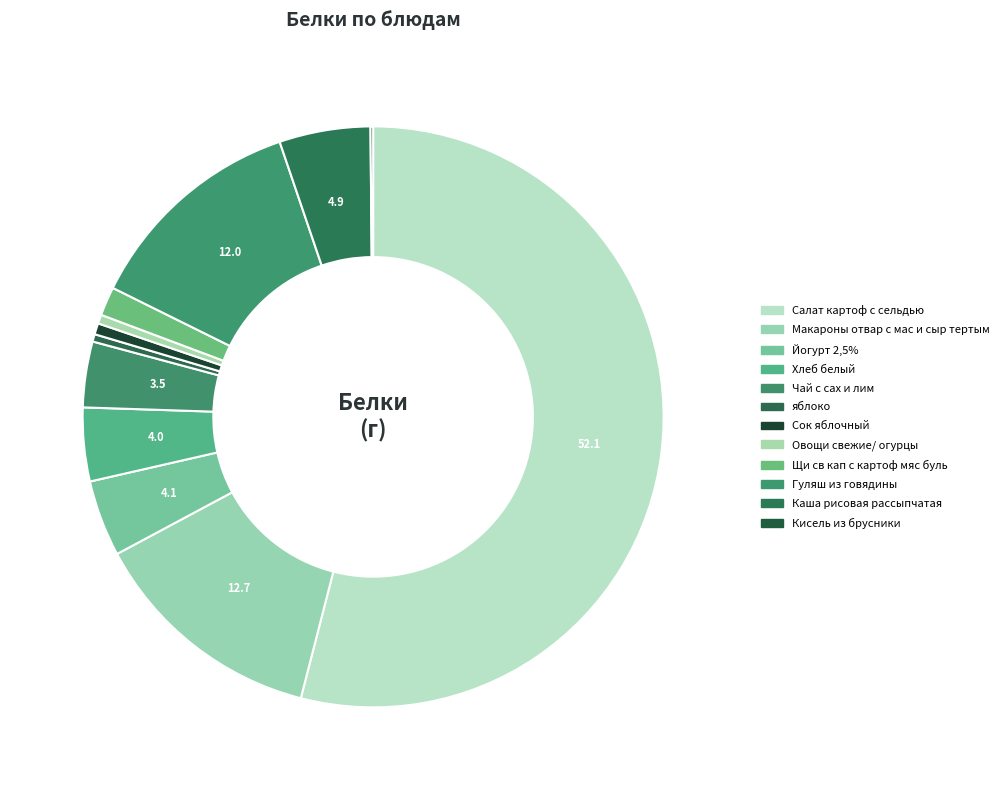

To the nearest percent, what portion does Хлеб белый represent?

4%